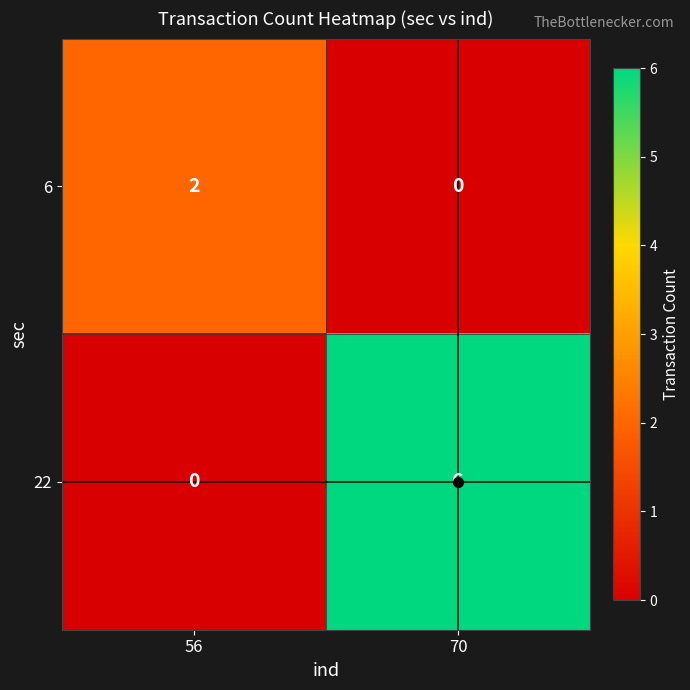

Which series changed the most between 56 and 70?

22